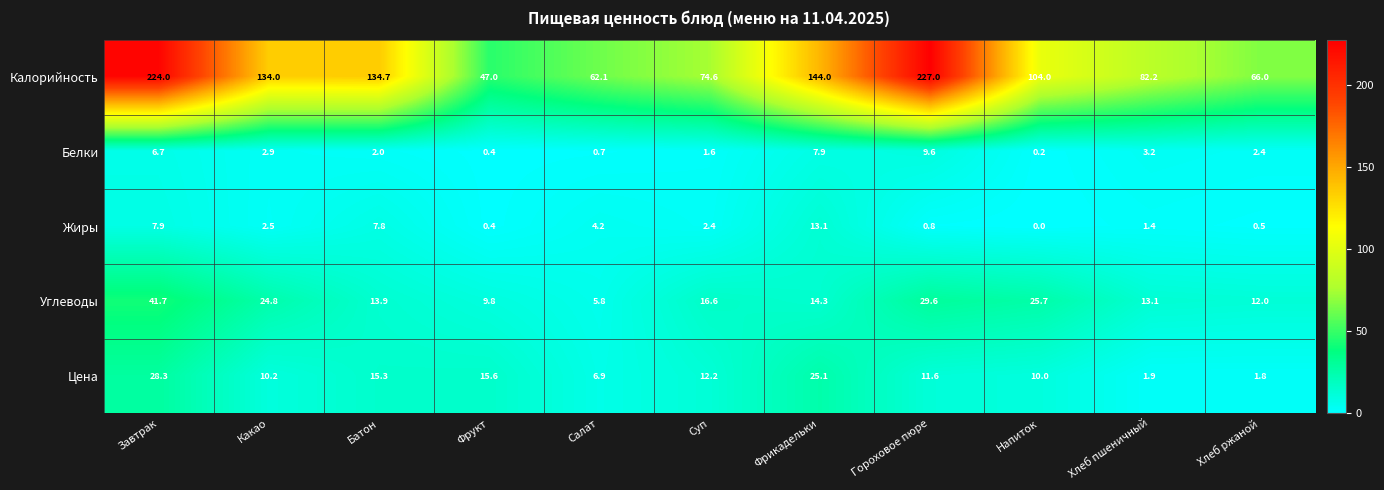

How many data points in Углеводы are above 14?

6